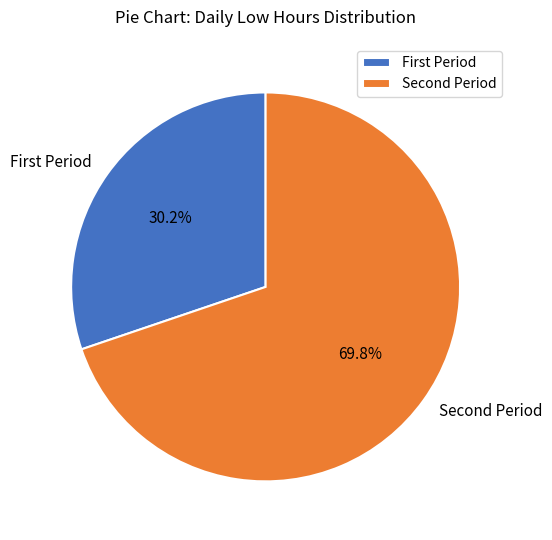

Rank the categories by value from highest to lowest.

Second Period, First Period